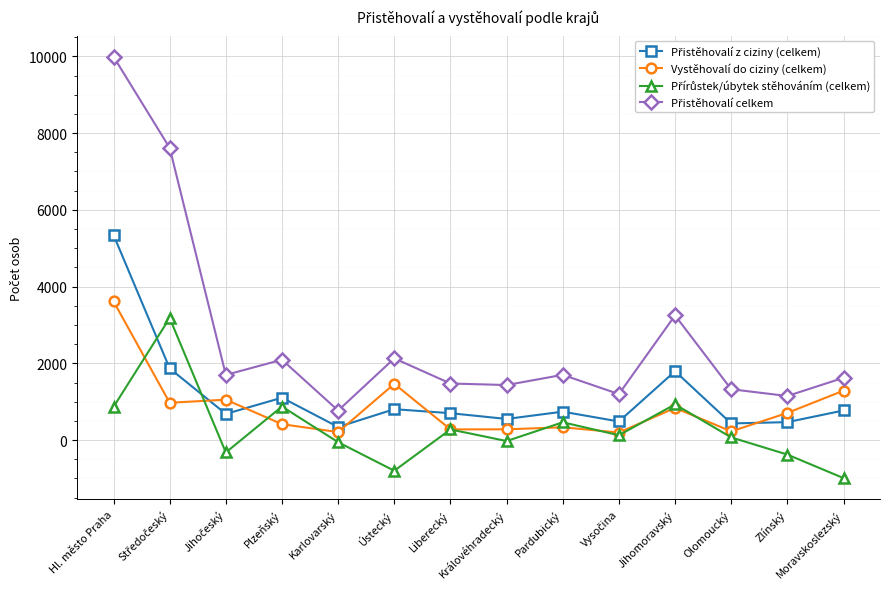

At which label does Vystěhovalí do ciziny (celkem) reach its peak?

Hl. město Praha